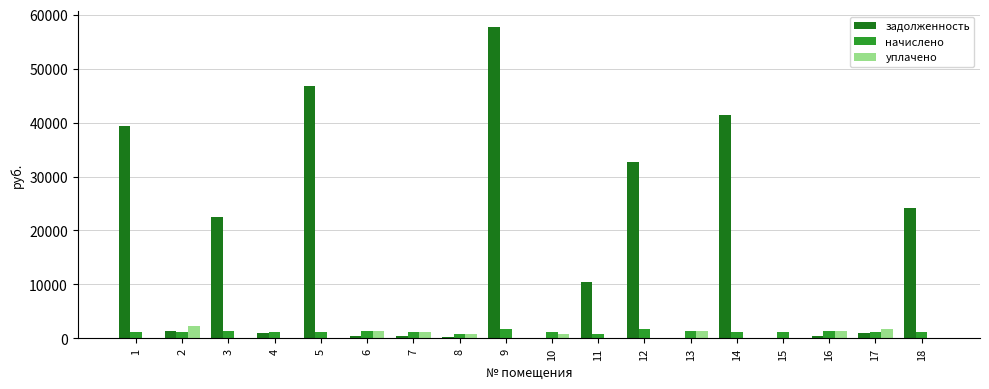

What is the maximum value for задолженность?

57705.3